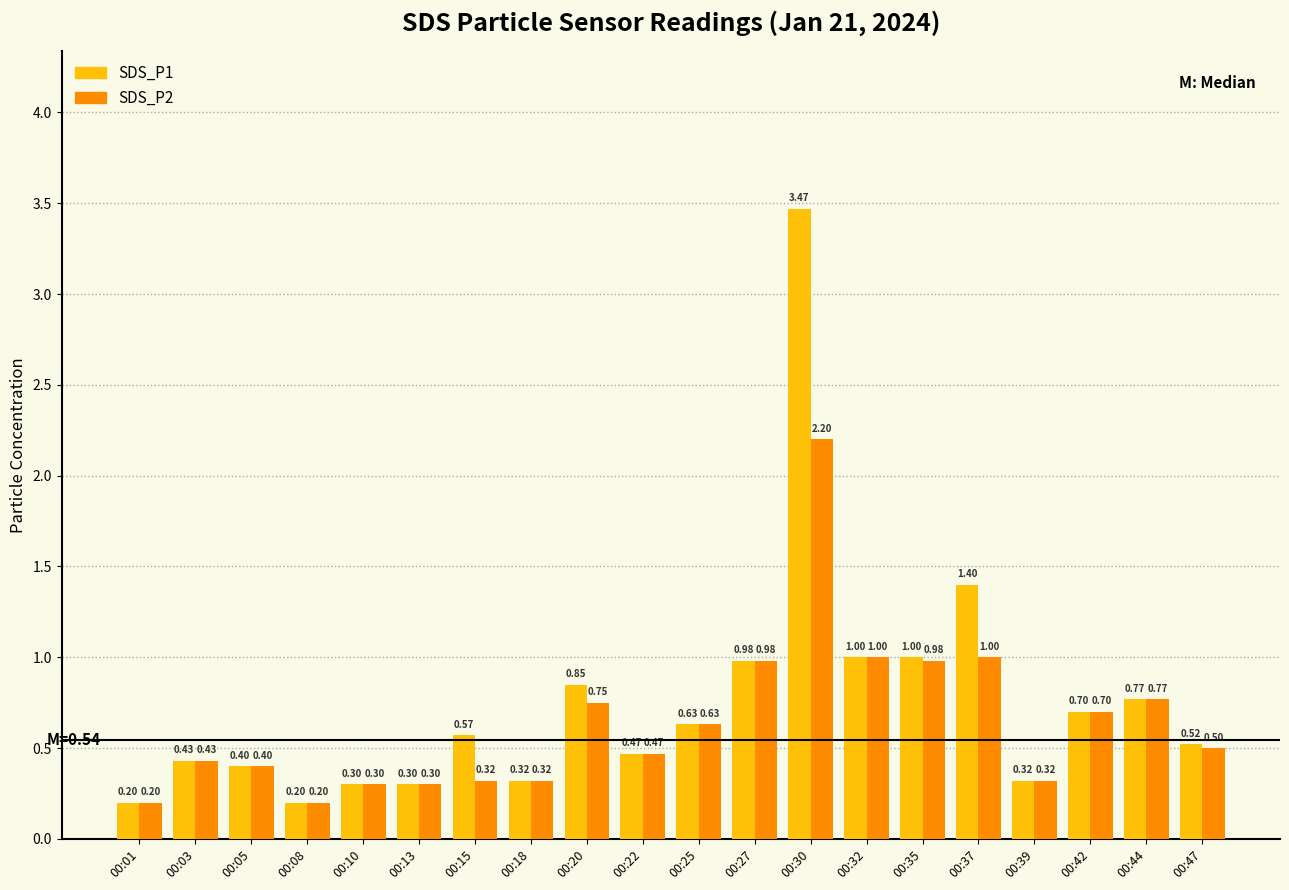

At how many categories does at least one series exceed 0?

20